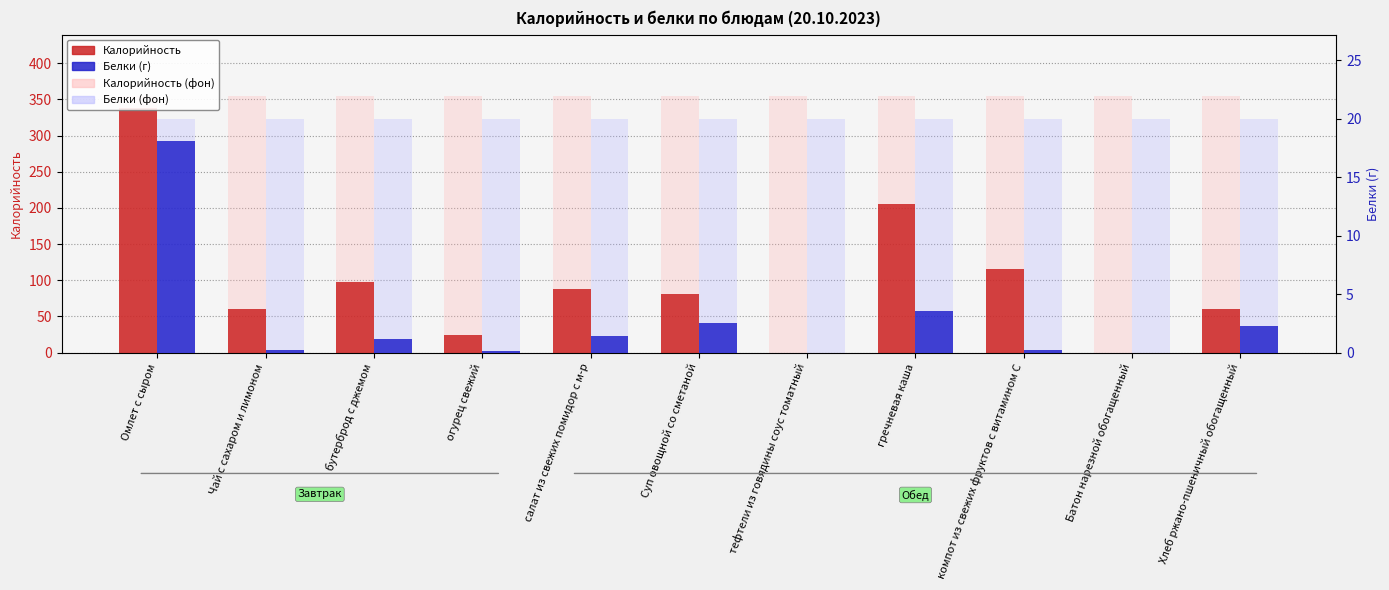

How many bars are there in each group?

2